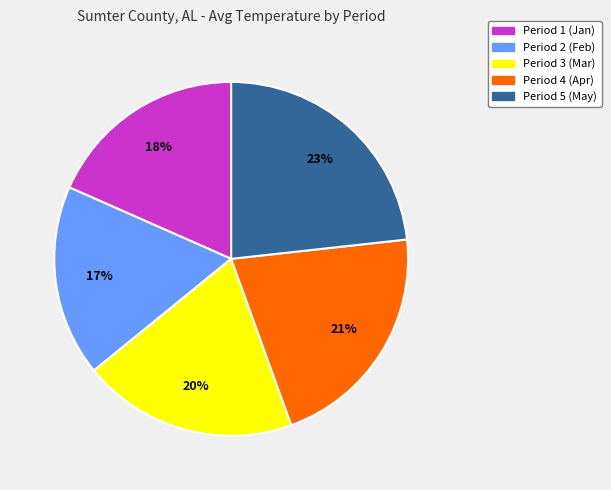

Is there any slice that represents more than half of the pie?

No